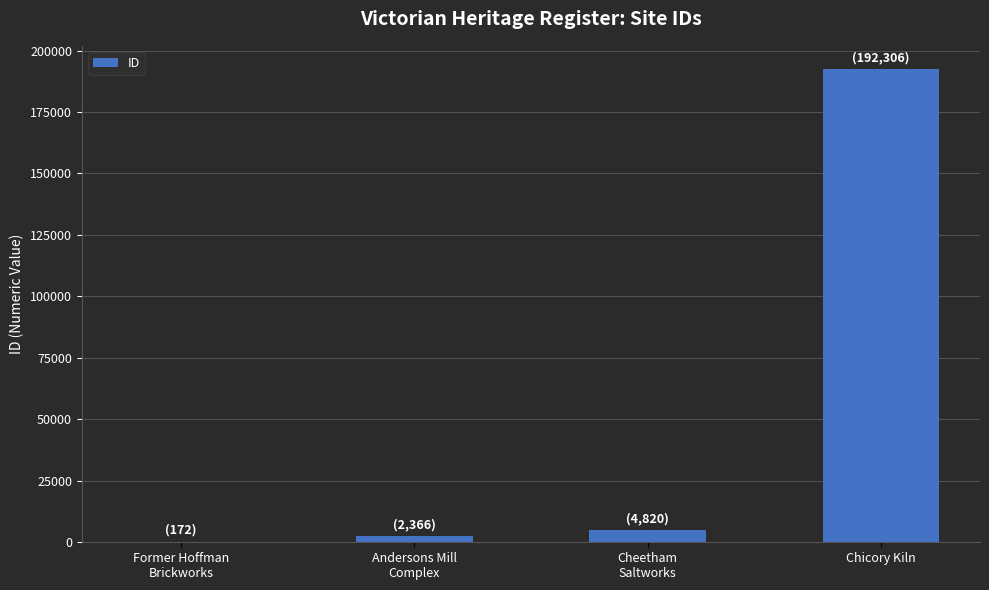

What is the sum of all values?

199664